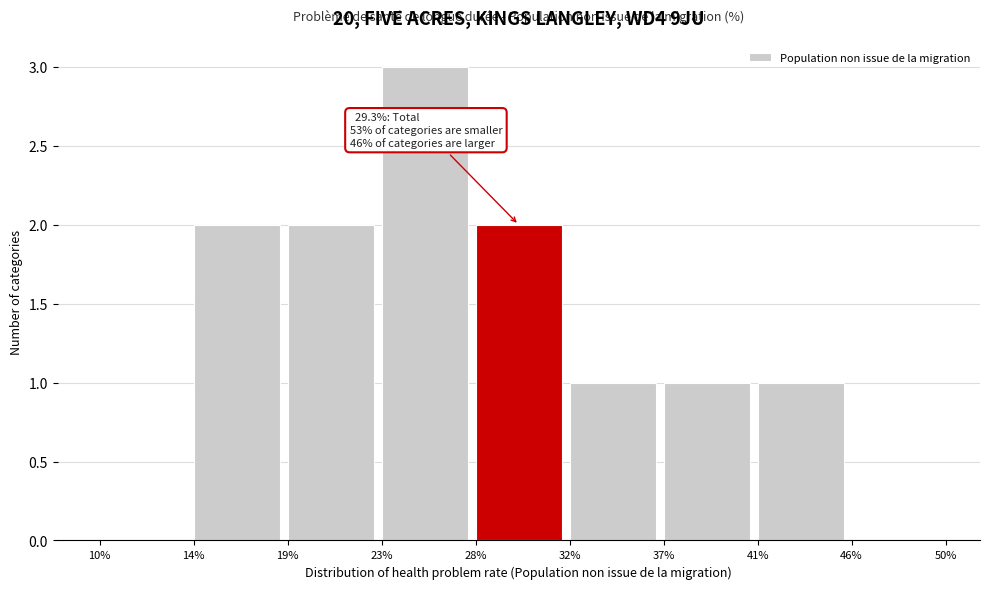

Reading left to right, list all the values displayed in this chart.

10%=0	14%=2	19%=2	23%=3	28%=2	32%=1	37%=1	41%=1	46%=0